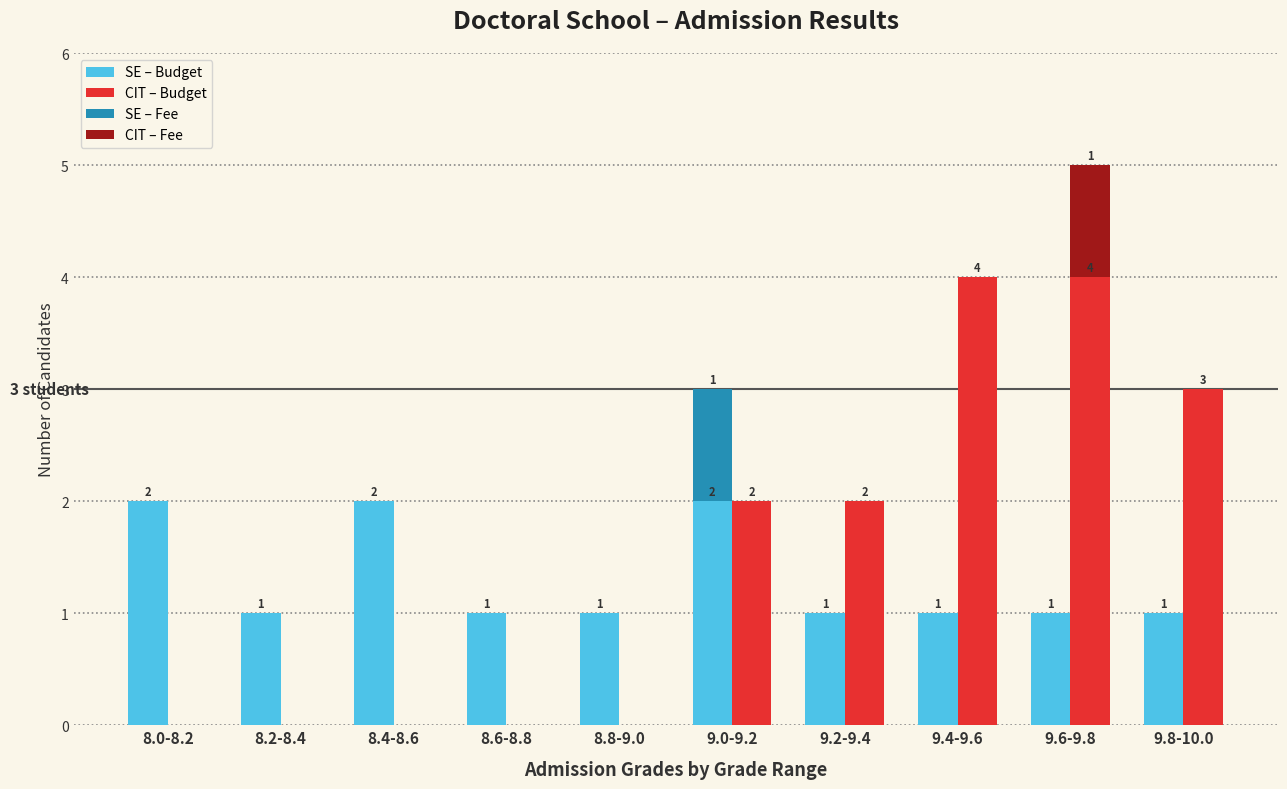

Does the chart contain any negative values?

No